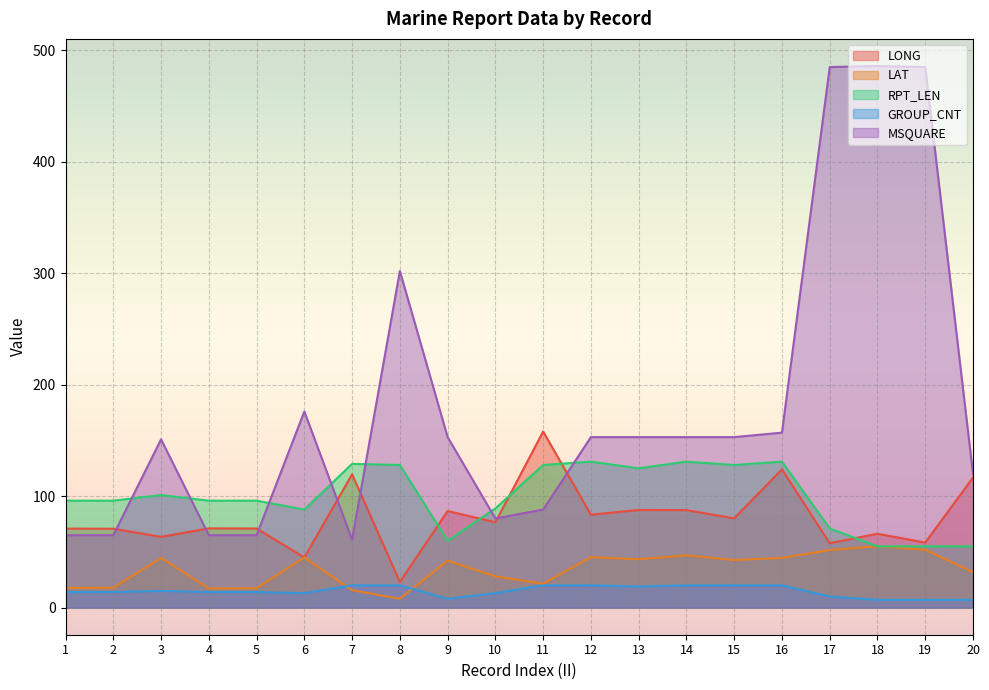

After their last crossing, which series has the higher values: MSQUARE or LONG?

MSQUARE